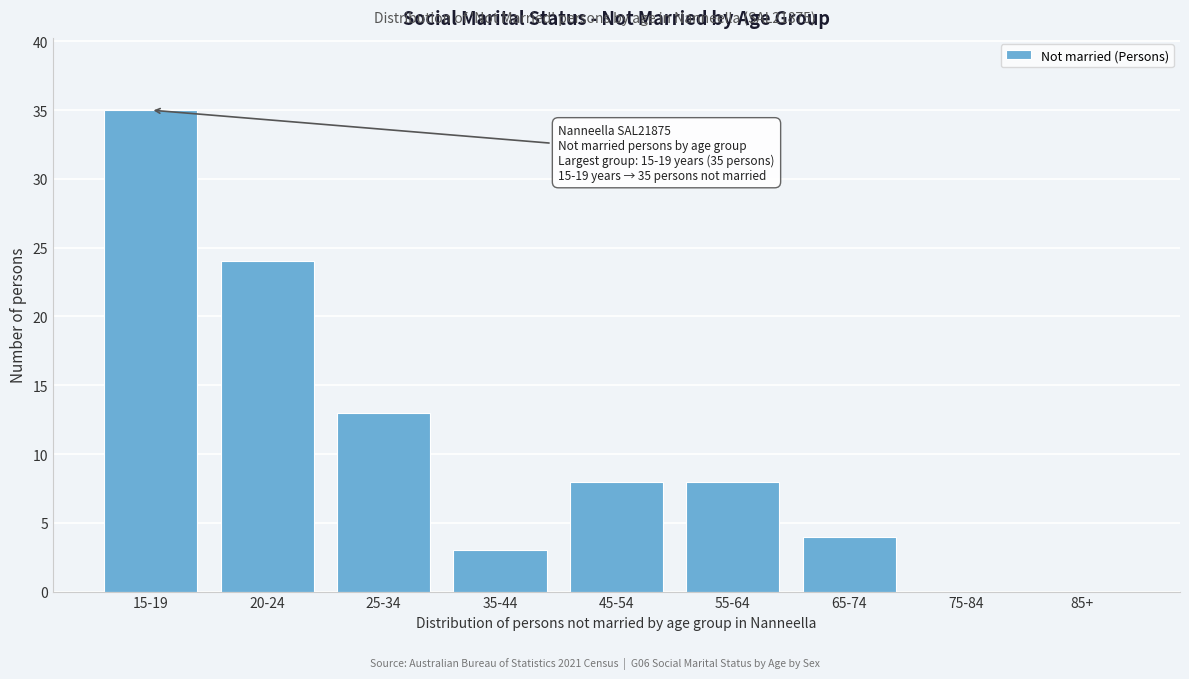

Reading left to right, extract all data points from this chart.

15-19=35	20-24=24	25-34=13	35-44=3	45-54=8	55-64=8	65-74=4	75-84=0	85+=0